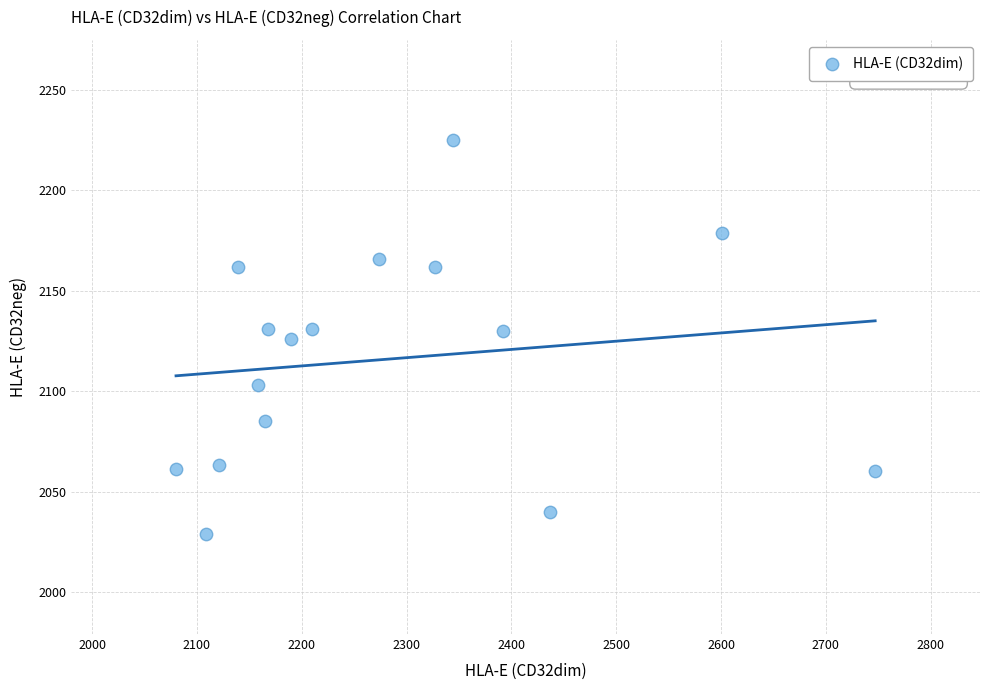

What is the range of X values (max minus min)?

667